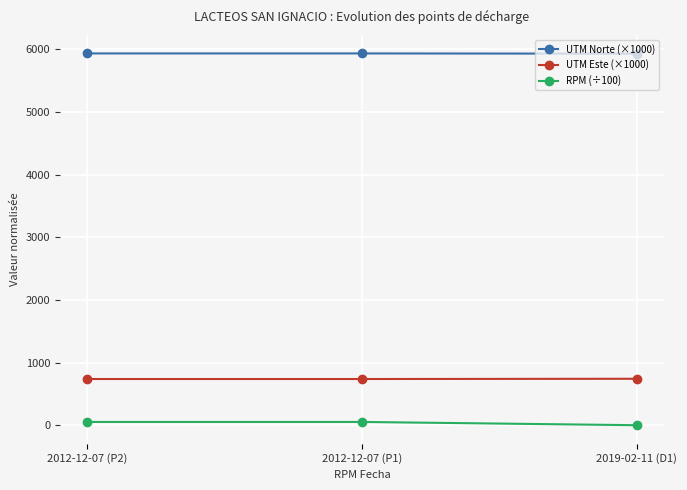

How many lines are shown in the chart?

3